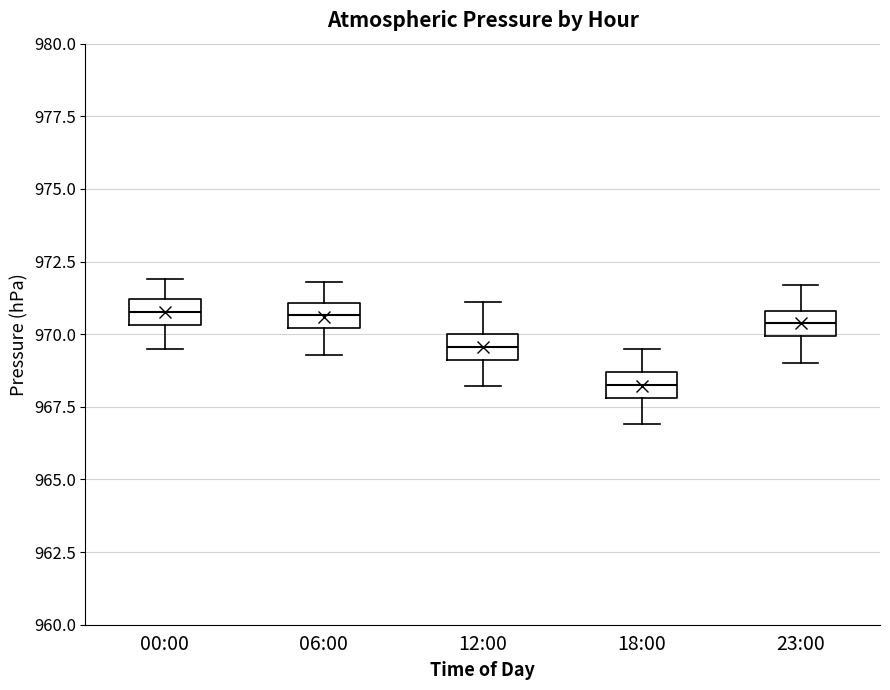

Where does the upper whisker of the box for 12:00 end on the y-axis? The values are not printed on the chart, so give them approximately, as read against the axis.

971.0